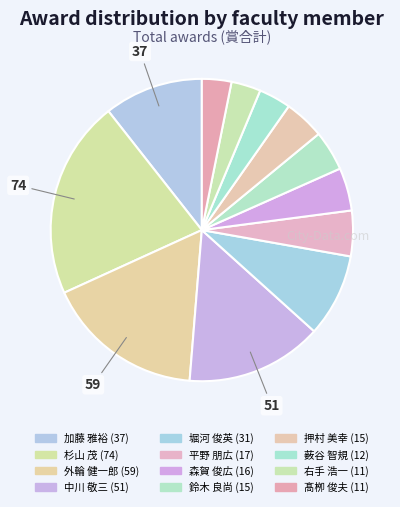

Count the number of slices in the pie.

12